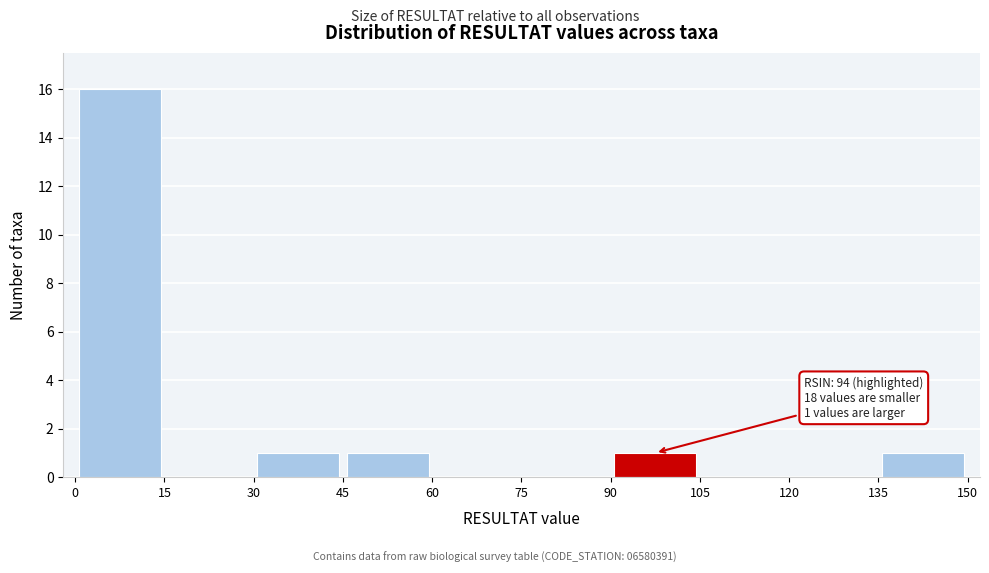

Over which range of the x-axis is the bar tallest?

0 to 15